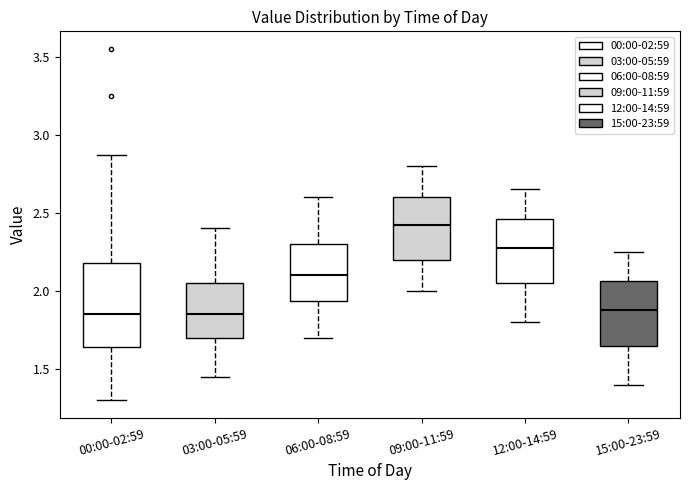

Which box is the tallest, from its lower edge to its upper edge?

00:00-02:59